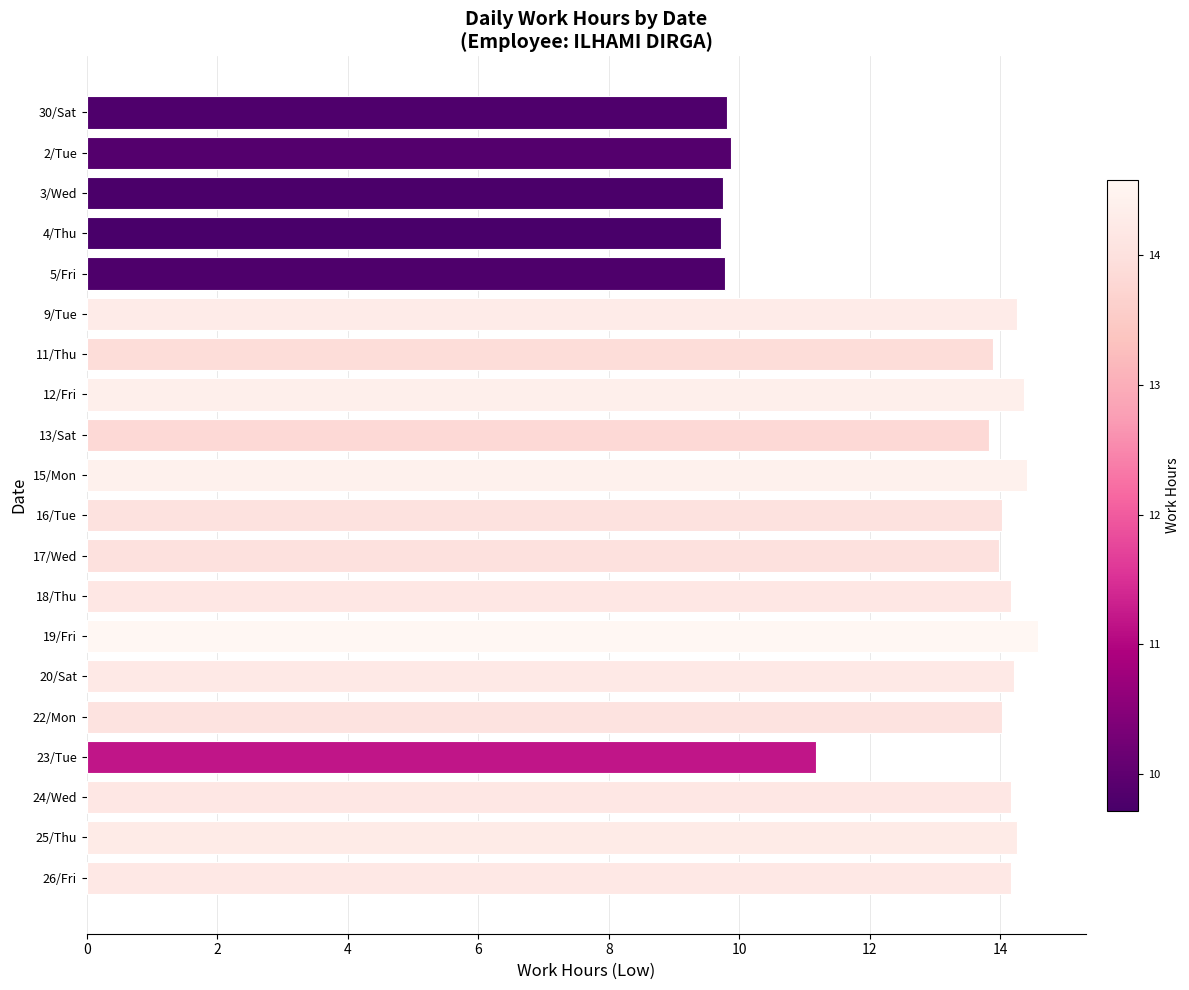

Which has a higher value, 19/Fri or 26/Fri?

19/Fri